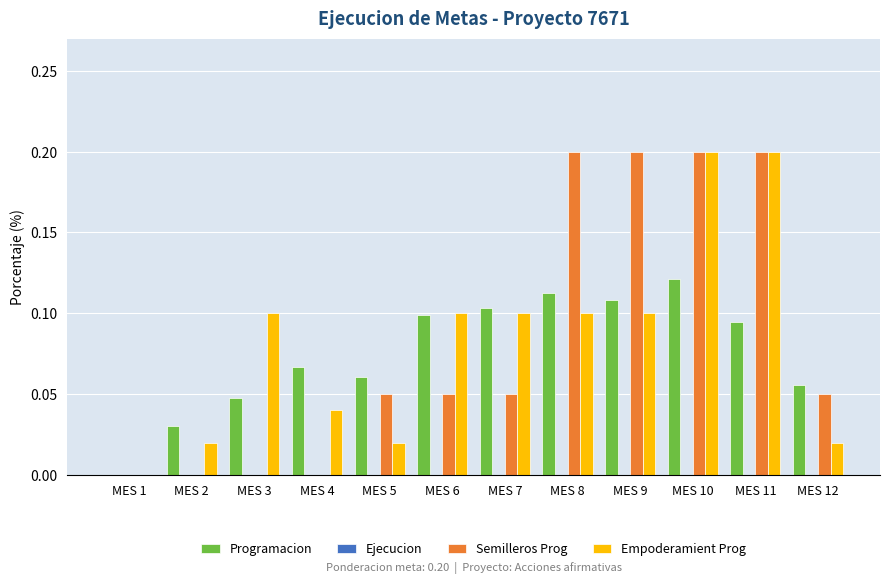

The Empoderamient Prog series shows 0.0 at MES 2. True or false?

True